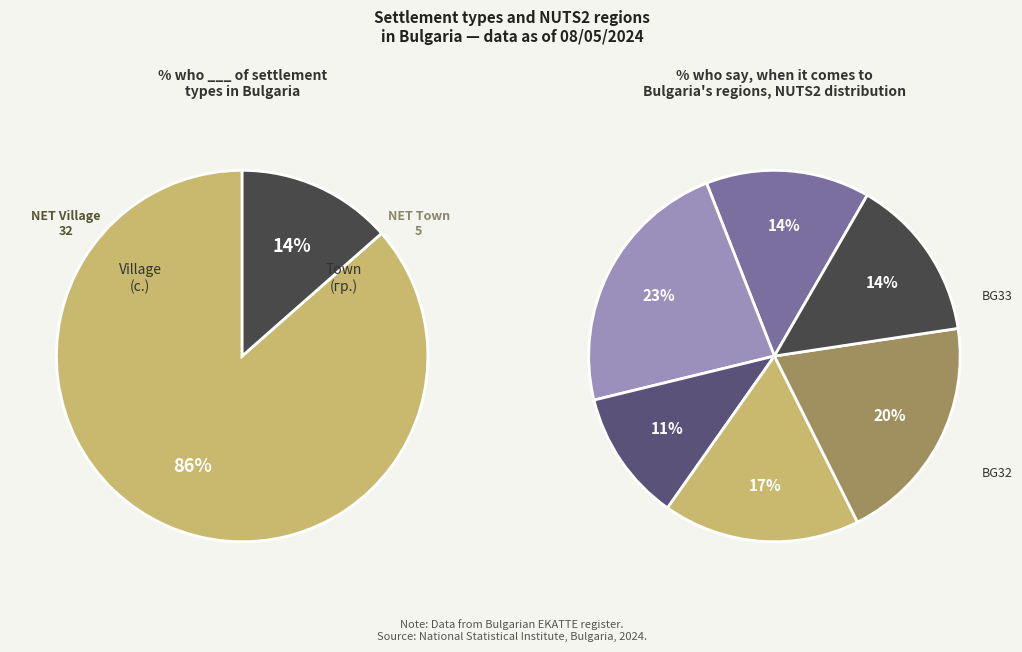

How many slices are in this pie chart?

8